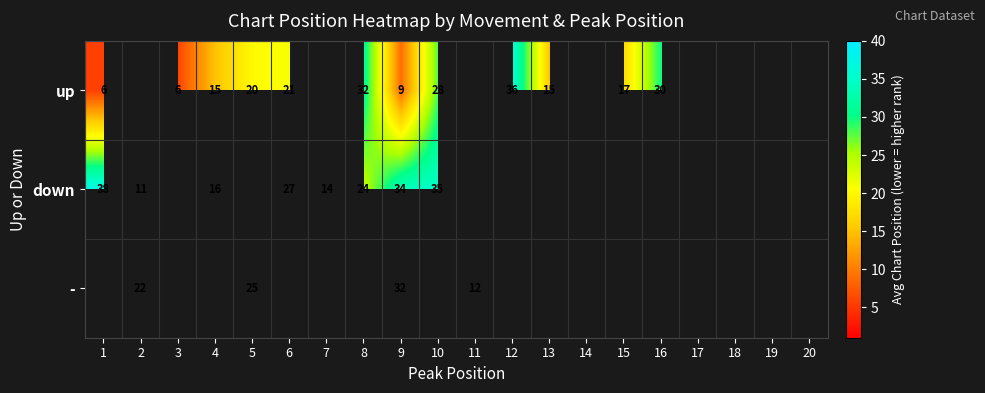

What is the spread (max minus min) of values at 4?

1.0